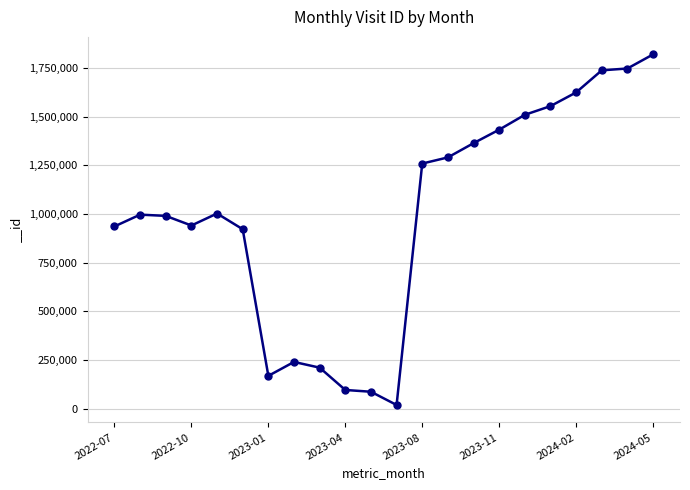

What is the difference between the maximum and minimum values?

1800767